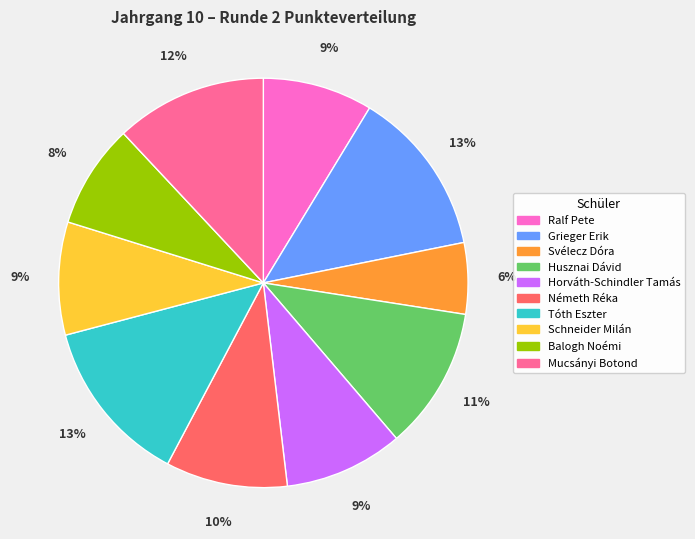

Is the sum of Husznai Dávid and Grieger Erik greater than half?

No